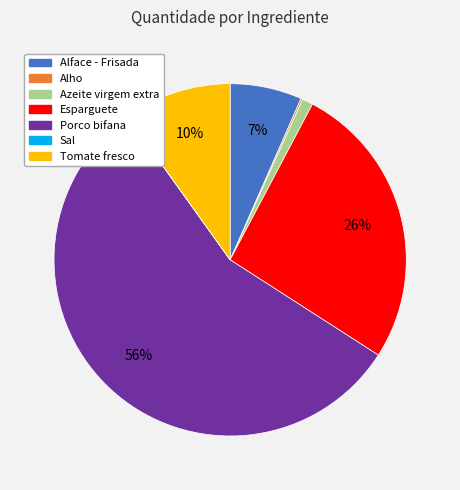

Between Azeite virgem extra and Porco bifana, which is larger?

Porco bifana